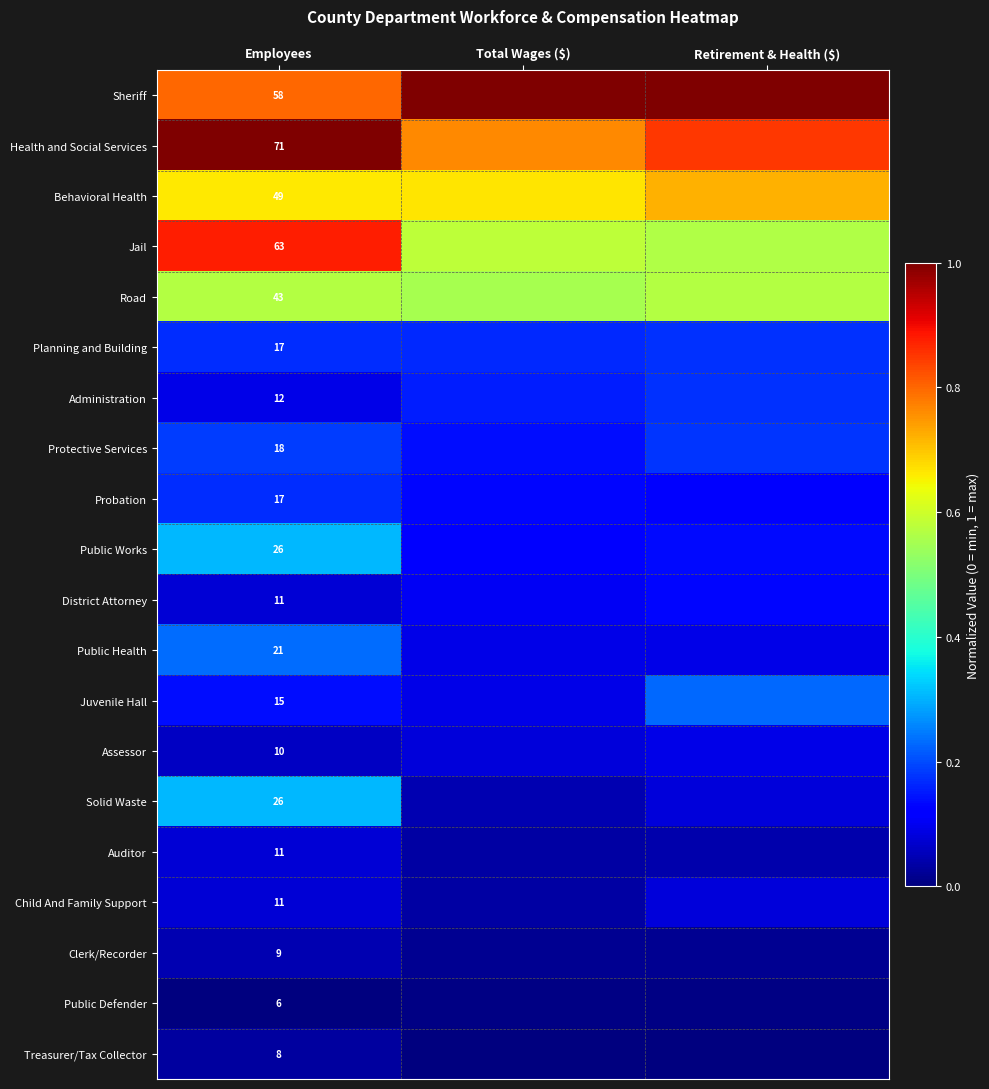

What is the spread (max minus min) of values at Total Wages ($)?

1.0